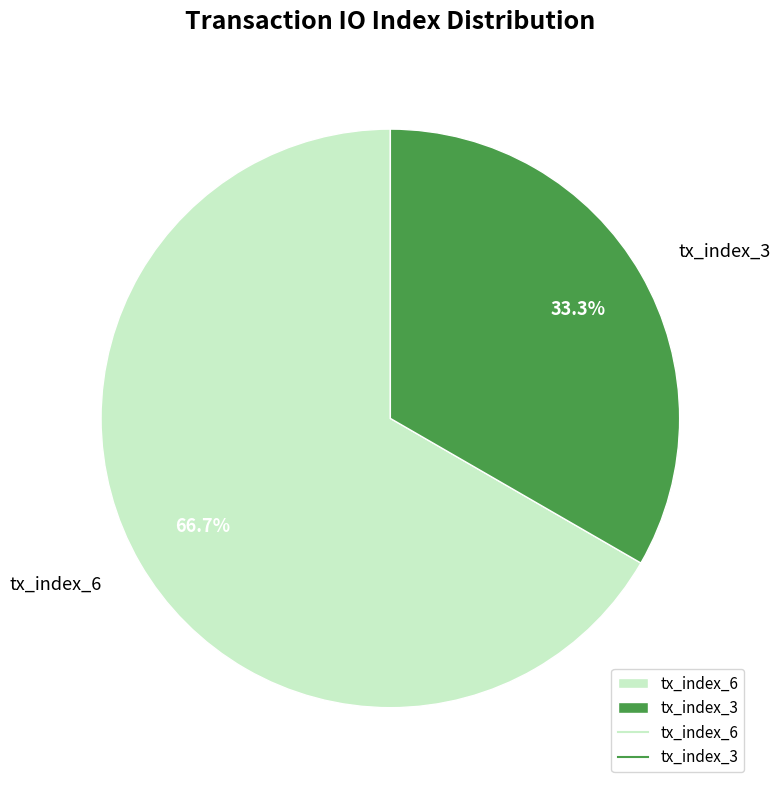

What is the smallest slice in the pie chart?

tx_index_3